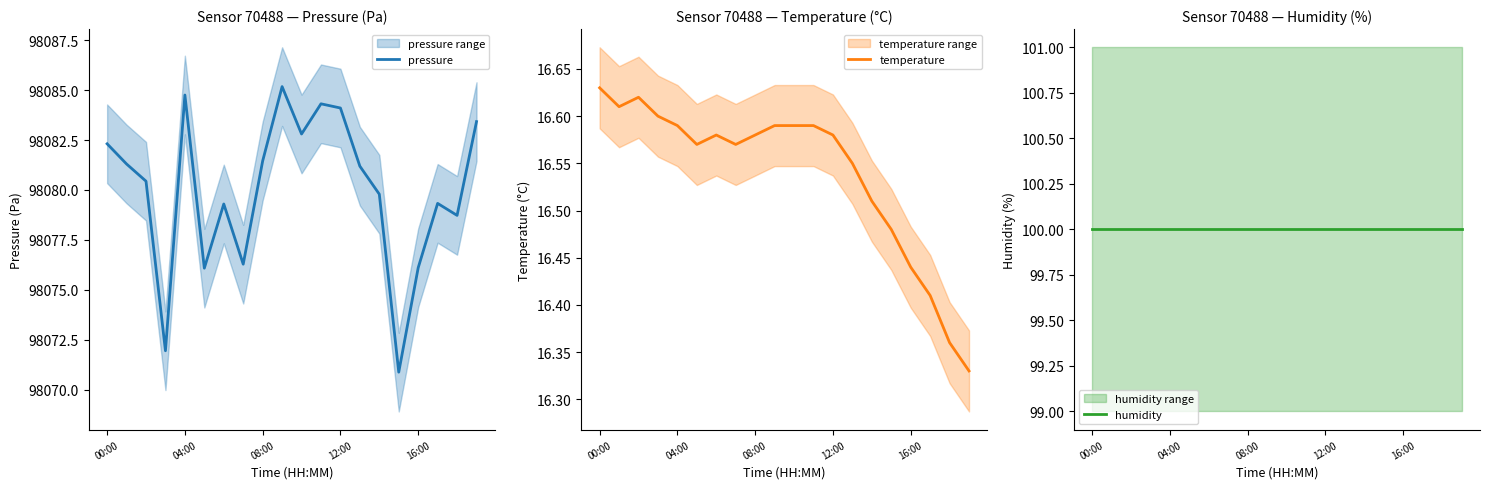

How many values in the pressure series are below 98081?

10